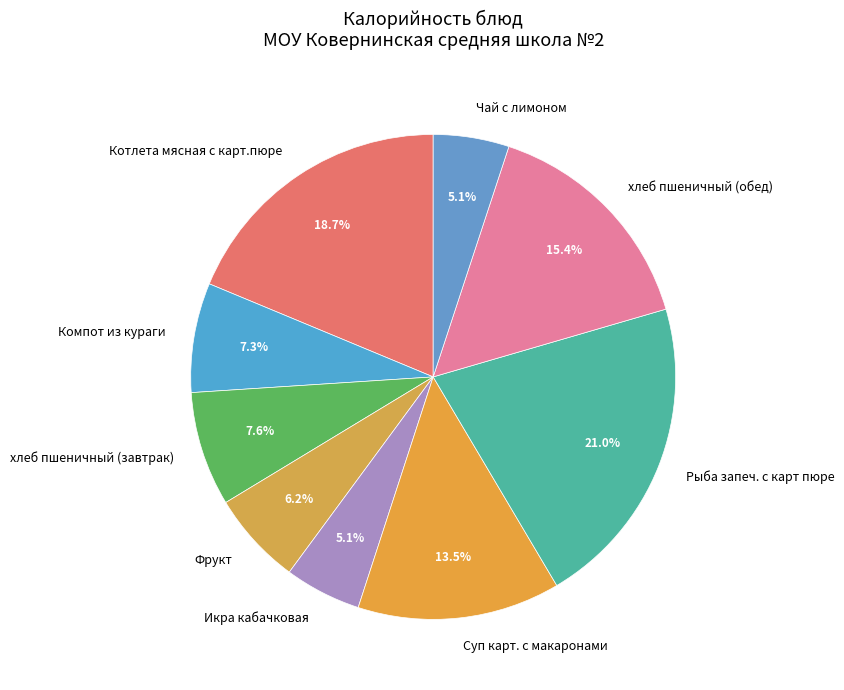

What percentage do хлеб пшеничный (завтрак) and Чай с лимоном together represent?

12.7%